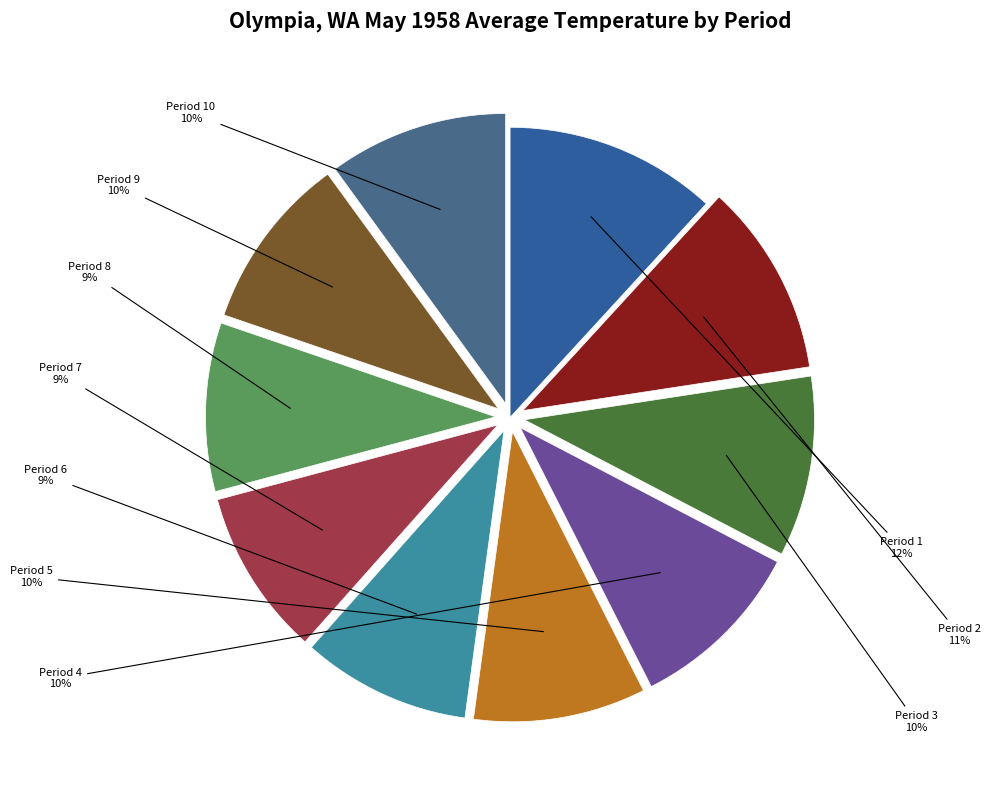

Between Period 4 and Period 7, which is larger?

Period 4